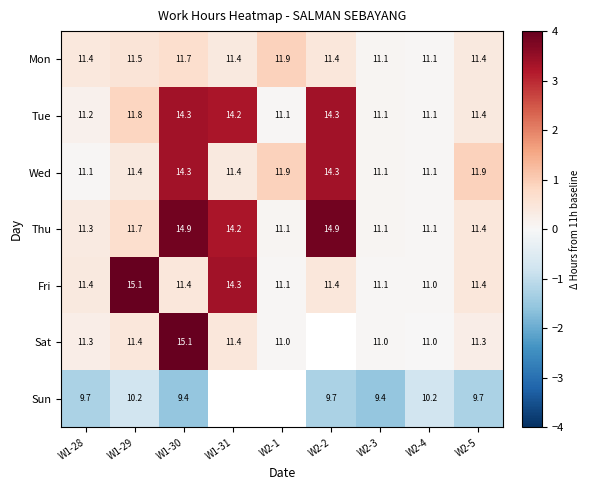

What is the total value across all series at W2-5?

78.5